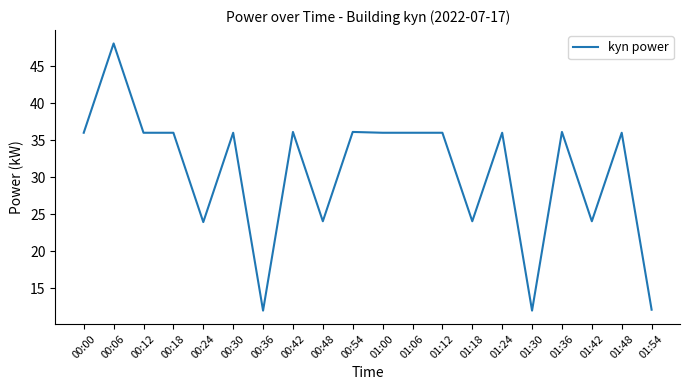

How many lines are shown in the chart?

1